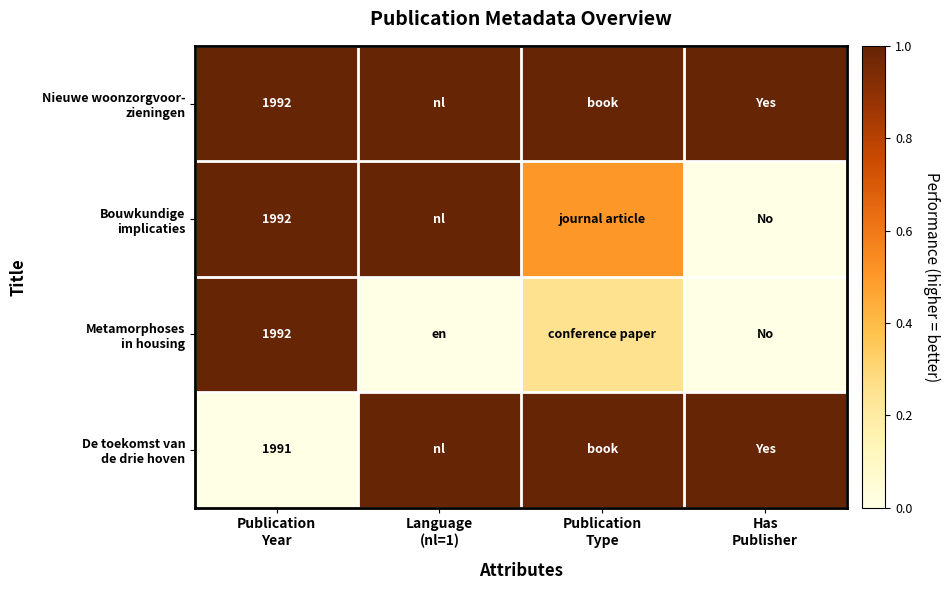

What is the sum of all Metamorphoses in housing values?

1.2